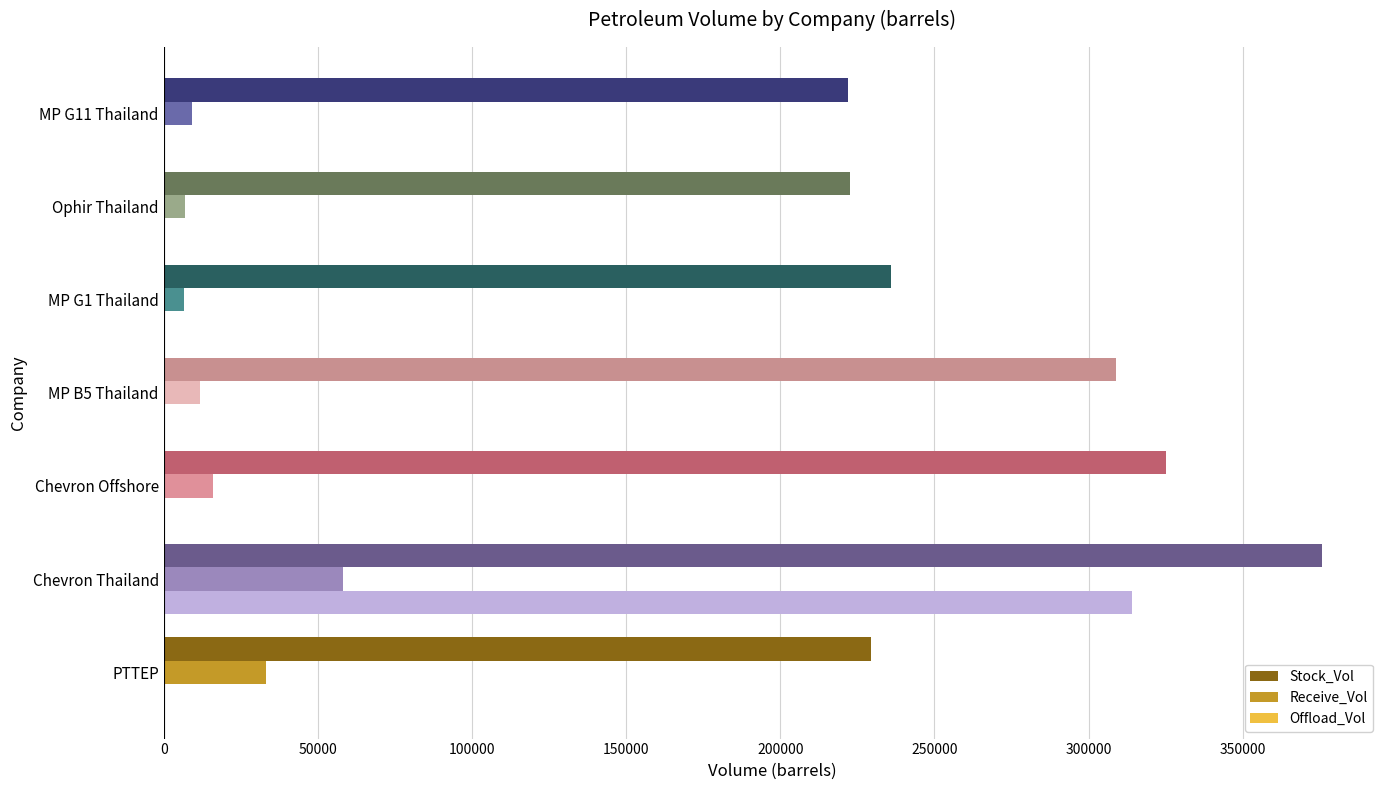

Which series changed the most between Chevron Thailand and MP B5 Thailand?

Offload_Vol